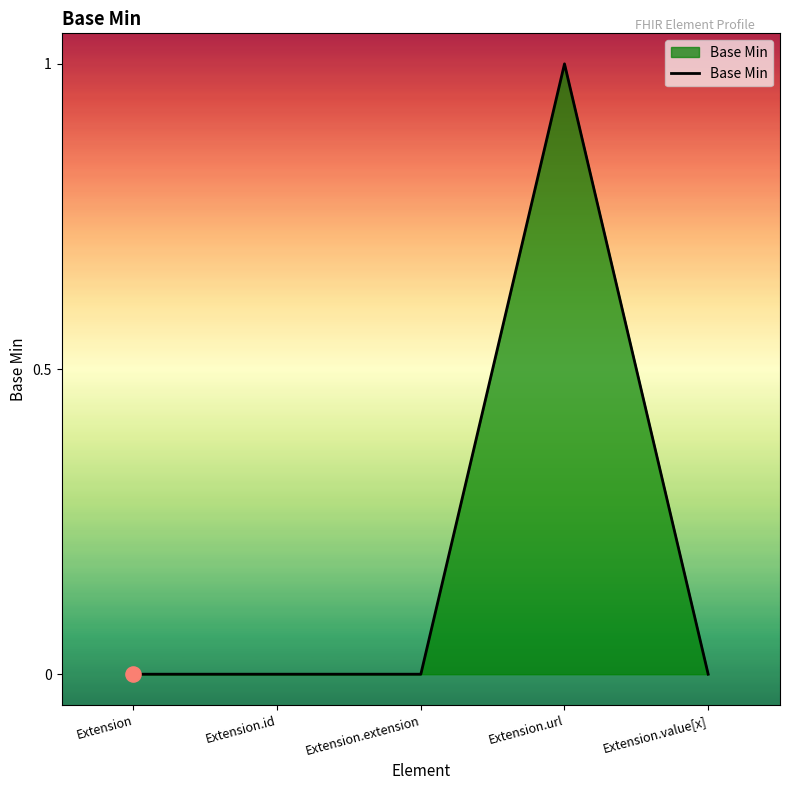

What is the change in value from Extension.id to Extension.url?

+1